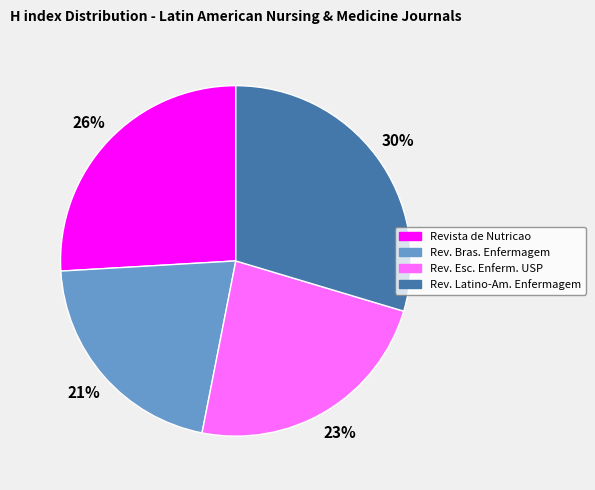

Is there any slice that represents more than half of the pie?

No